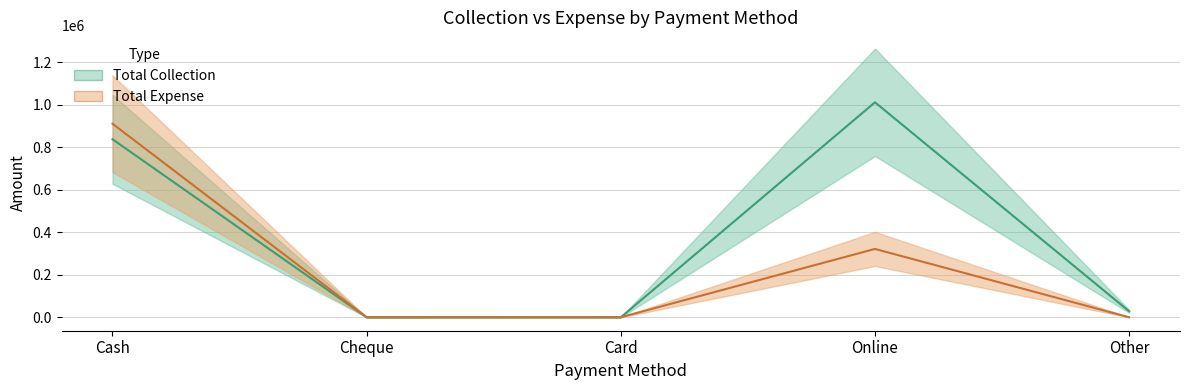

What is the sum of all Total Expense values?

1231757.0